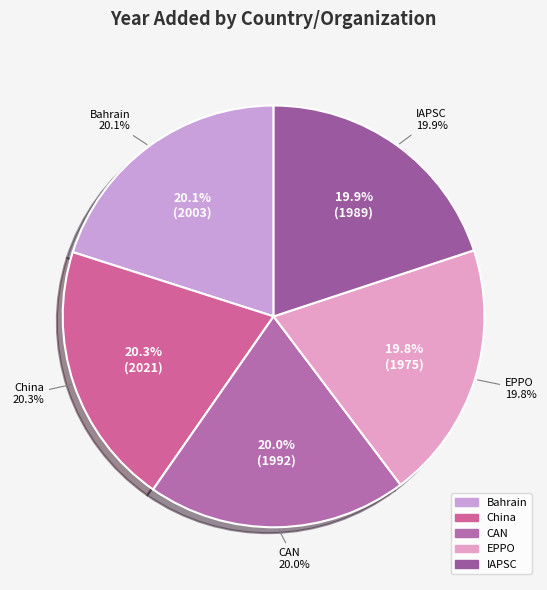

What percentage is the CAN slice, to the nearest percent?

20%